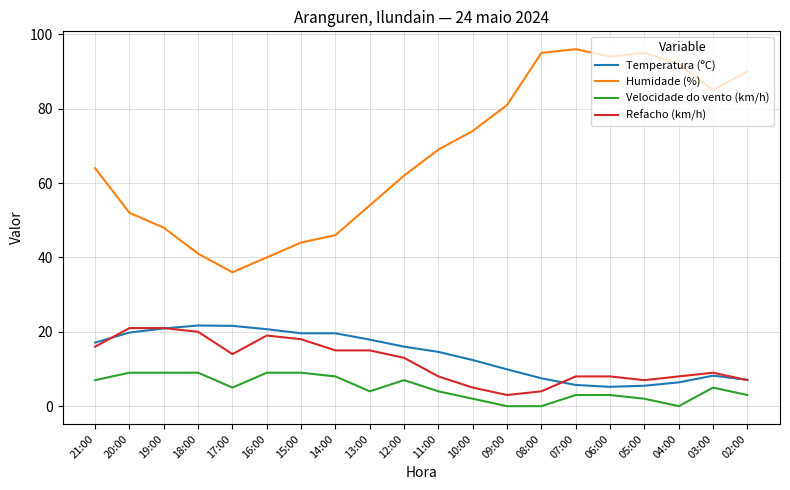

True or false: Refacho (km/h) has a value of 3.4 at 13:00.

False